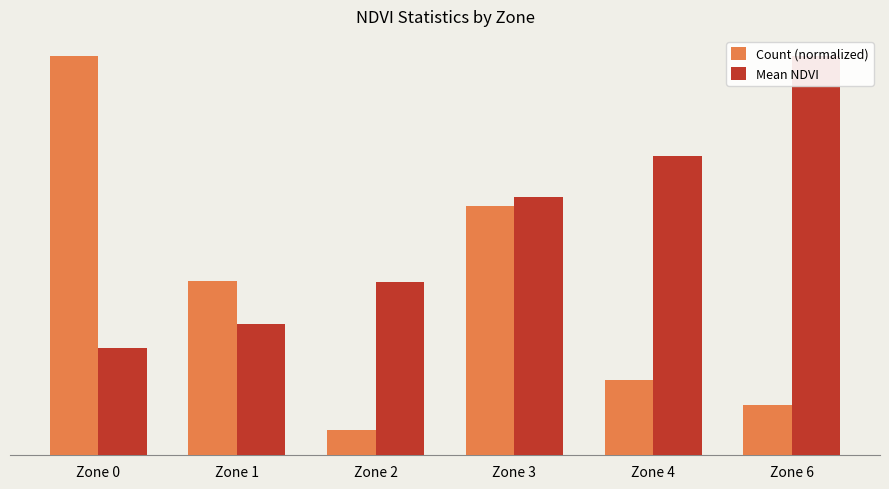

The Count (normalized) series shows 0.3 at Zone 3. True or false?

False